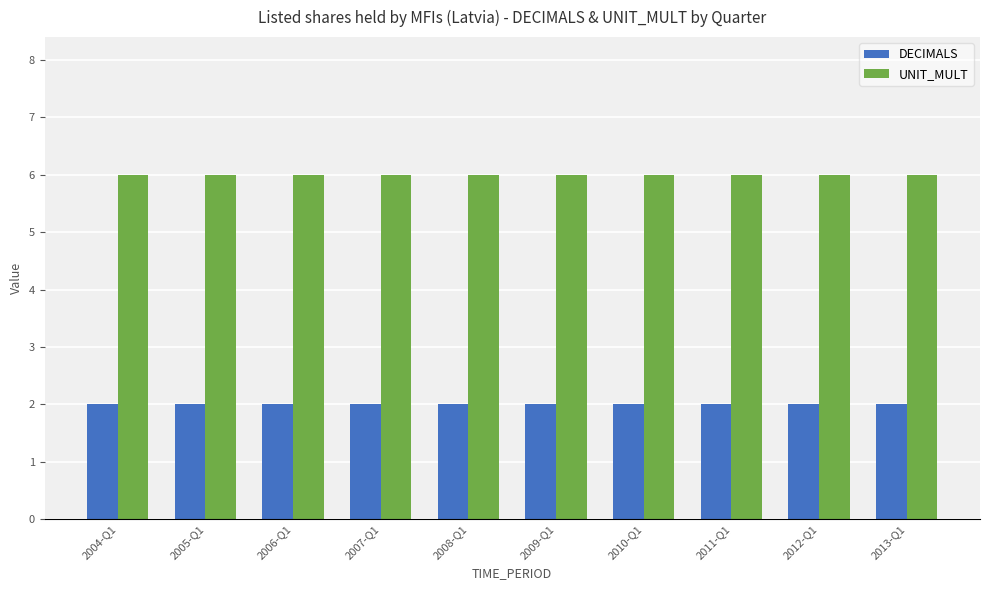

Rank the series by their maximum value, from lowest to highest.

DECIMALS, UNIT_MULT